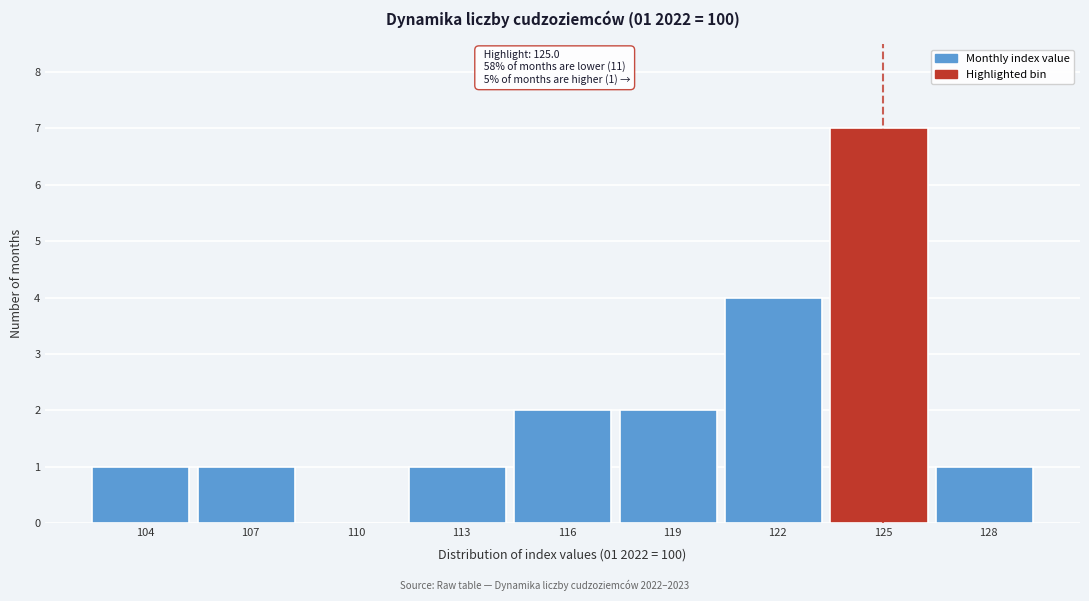

Reading right to left, what are all the values shown in this chart?

128=1	125=7	122=4	119=2	116=2	113=1	110=0	107=1	104=1